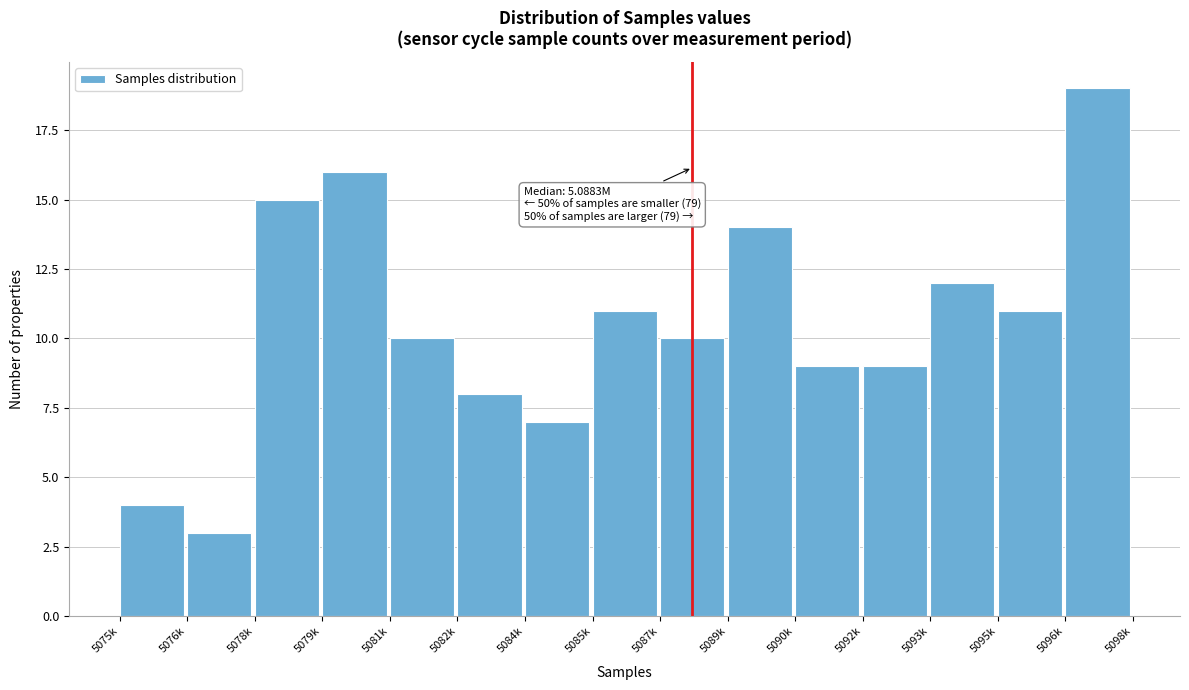

Reading left to right, list all the values displayed in this chart.

5075k=4	5076k=3	5078k=15	5079k=16	5081k=10	5082k=8	5084k=7	5085k=11	5087k=10	5089k=14	5090k=9	5092k=9	5093k=12	5095k=11	5096k=19